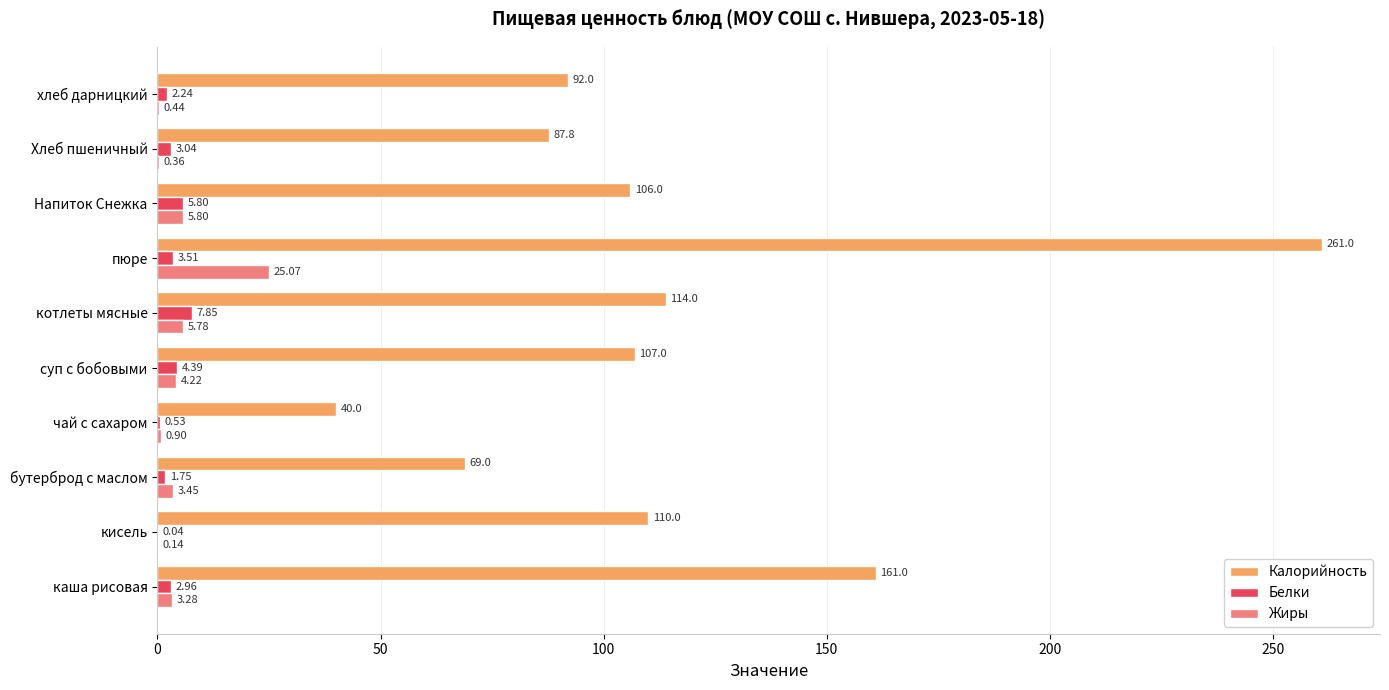

Between суп с бобовыми and хлеб дарницкий, which series saw the biggest shift?

Калорийность